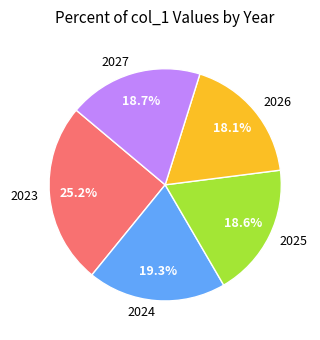

Count the number of slices in the pie.

5